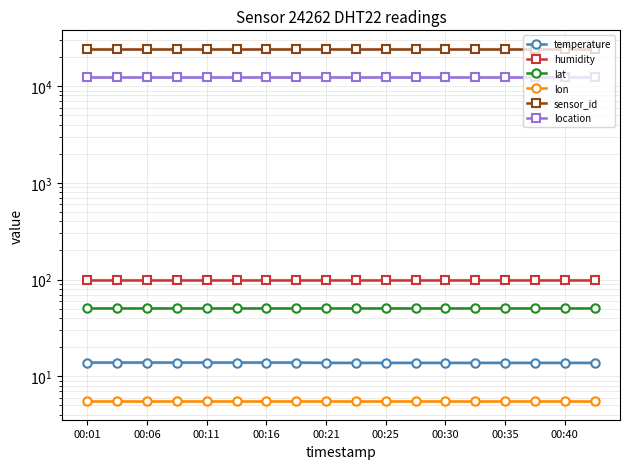

Does the chart have visible grid lines?

Yes